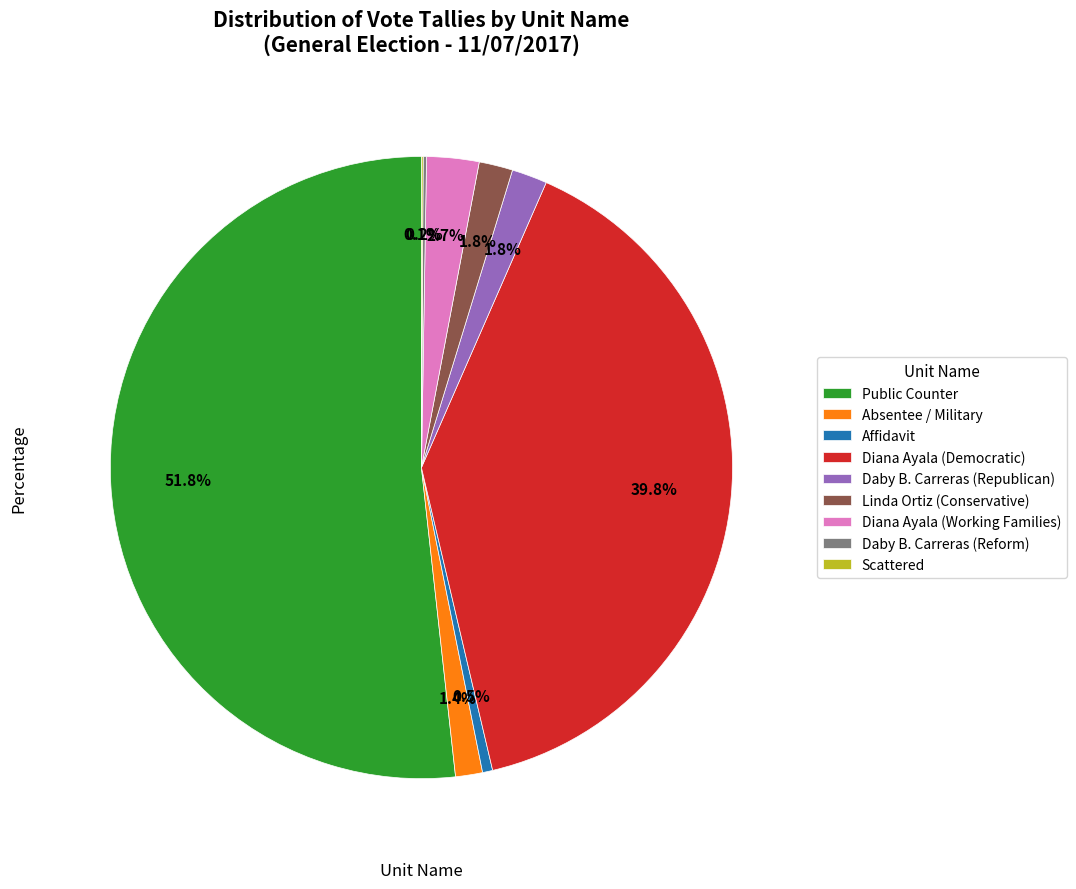

Combined, do Absentee / Military and Public Counter account for over 50%?

Yes